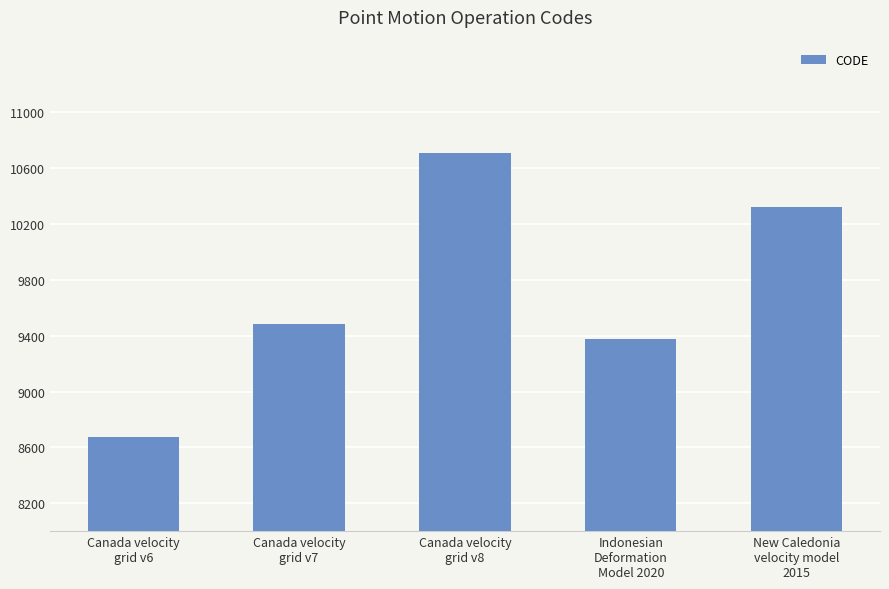

Reading left to right, what are all the values shown in this chart?

8676	9483	10707	9375	10323